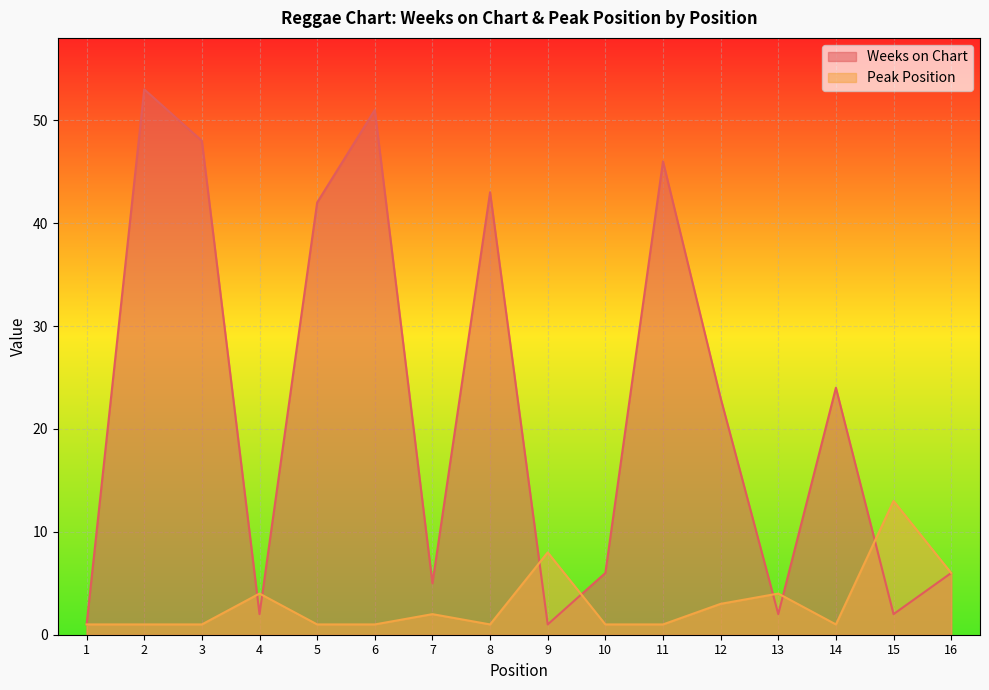

Which series has the widest spread of values?

Weeks on Chart